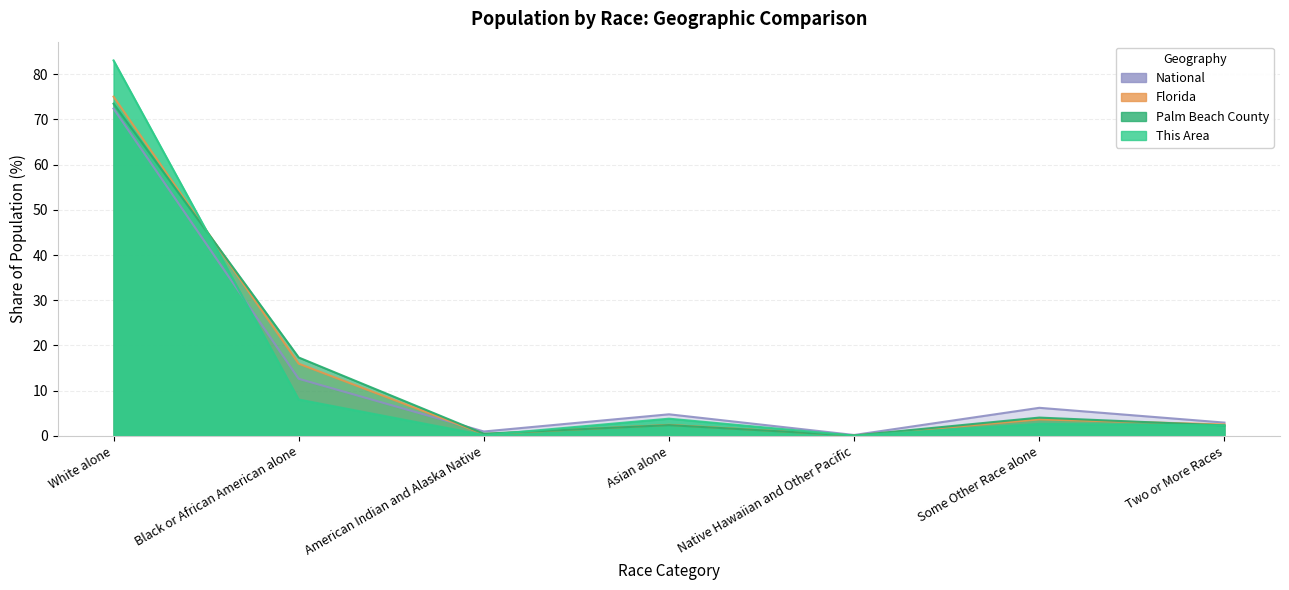

List the labels in order of Palm Beach County value, smallest first.

Native Hawaiian and Other Pacific, American Indian and Alaska Native, Two or More Races, Asian alone, Some Other Race alone, Black or African American alone, White alone